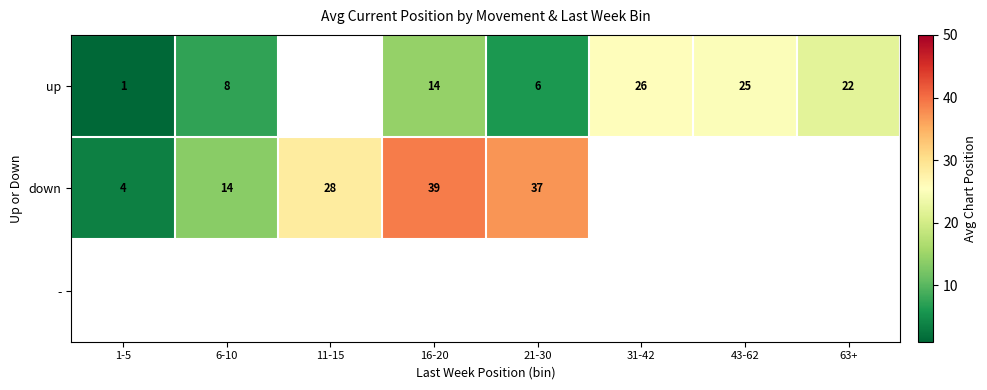

The value of up at 63+ is 8. True or false?

False